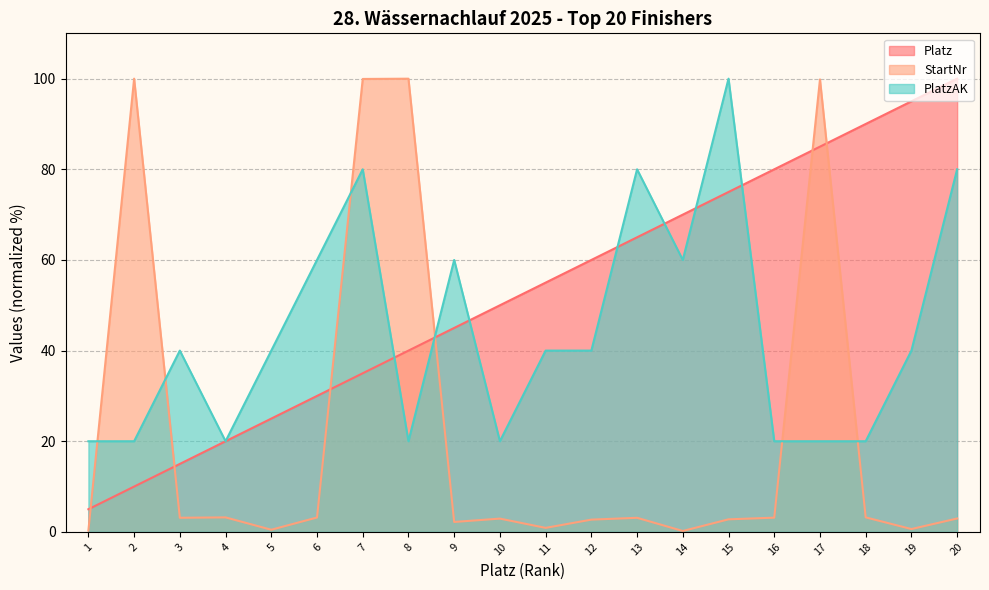

List the series in order of their peak value, highest first.

Platz, StartNr, PlatzAK